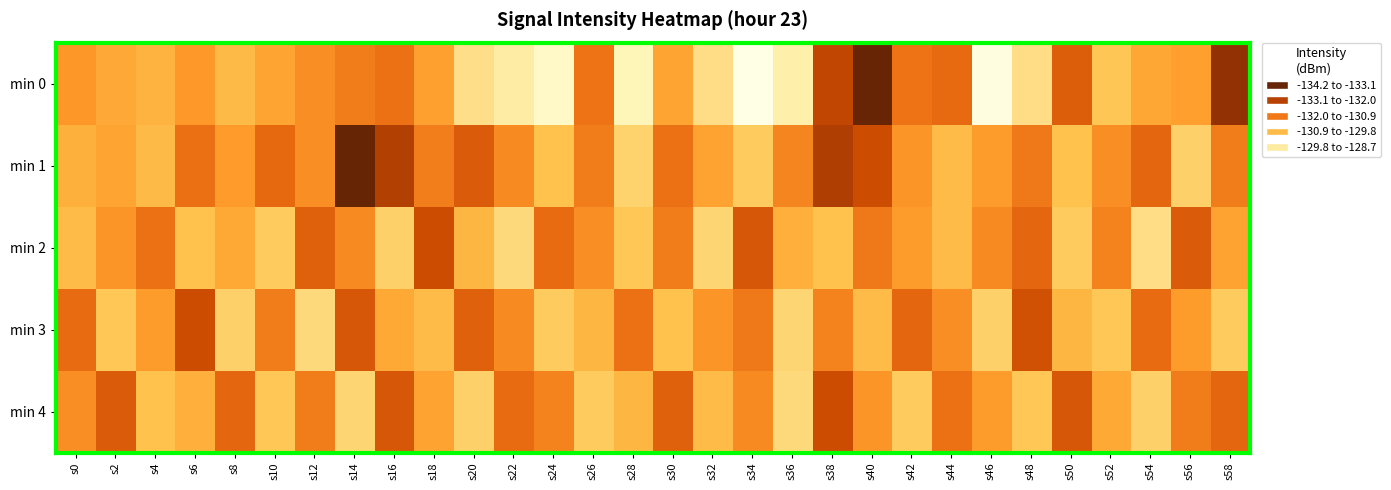

Rank the series by their maximum value, from lowest to highest.

min 1, min 3, min 4, min 2, min 0